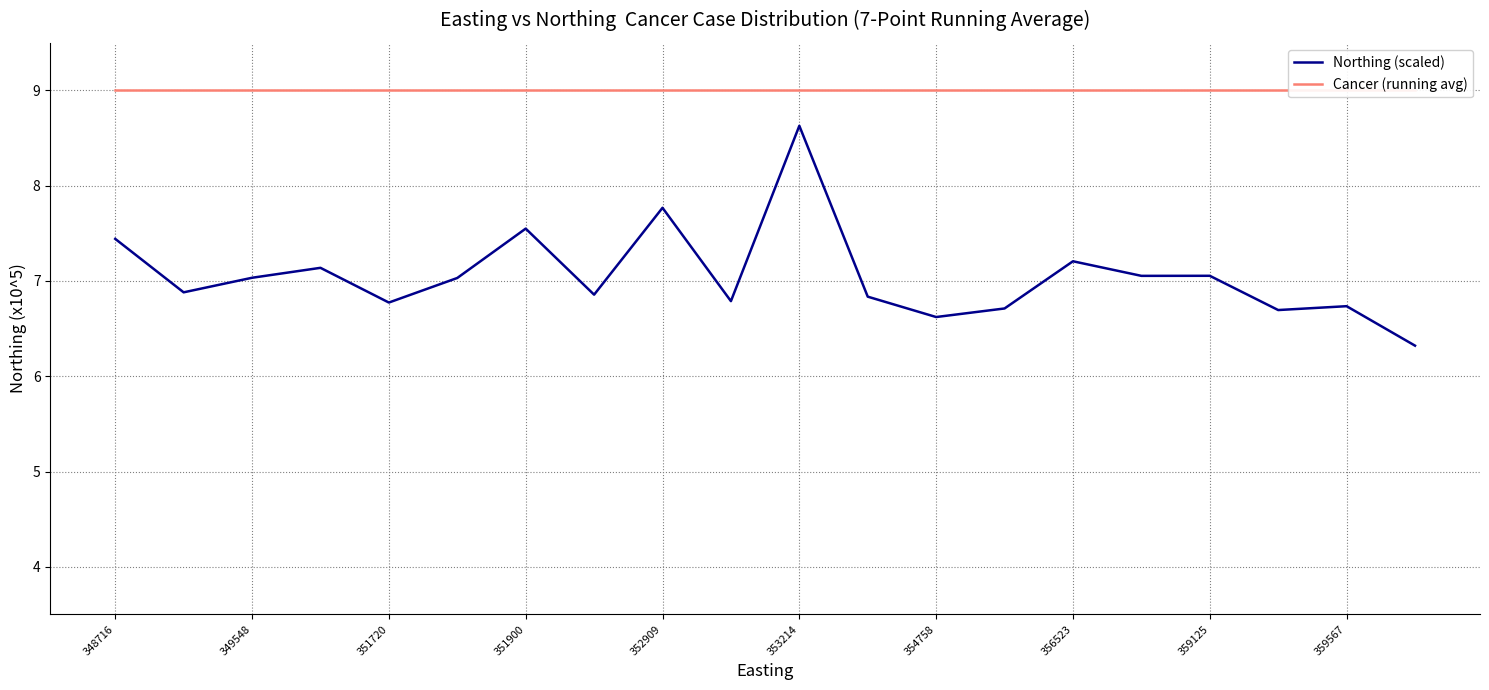

What are all the series names shown in the legend?

Northing (scaled), Cancer (running avg)